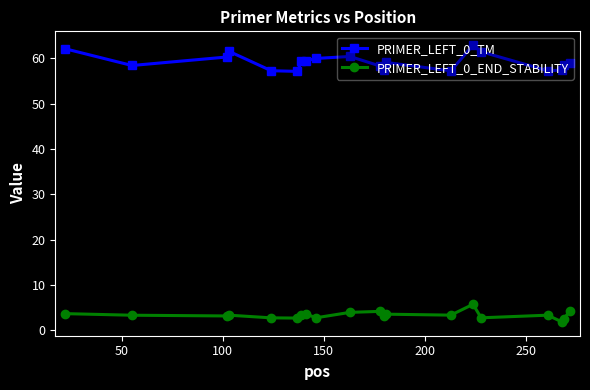

What are all the series names shown in the legend?

PRIMER_LEFT_0_TM, PRIMER_LEFT_0_END_STABILITY